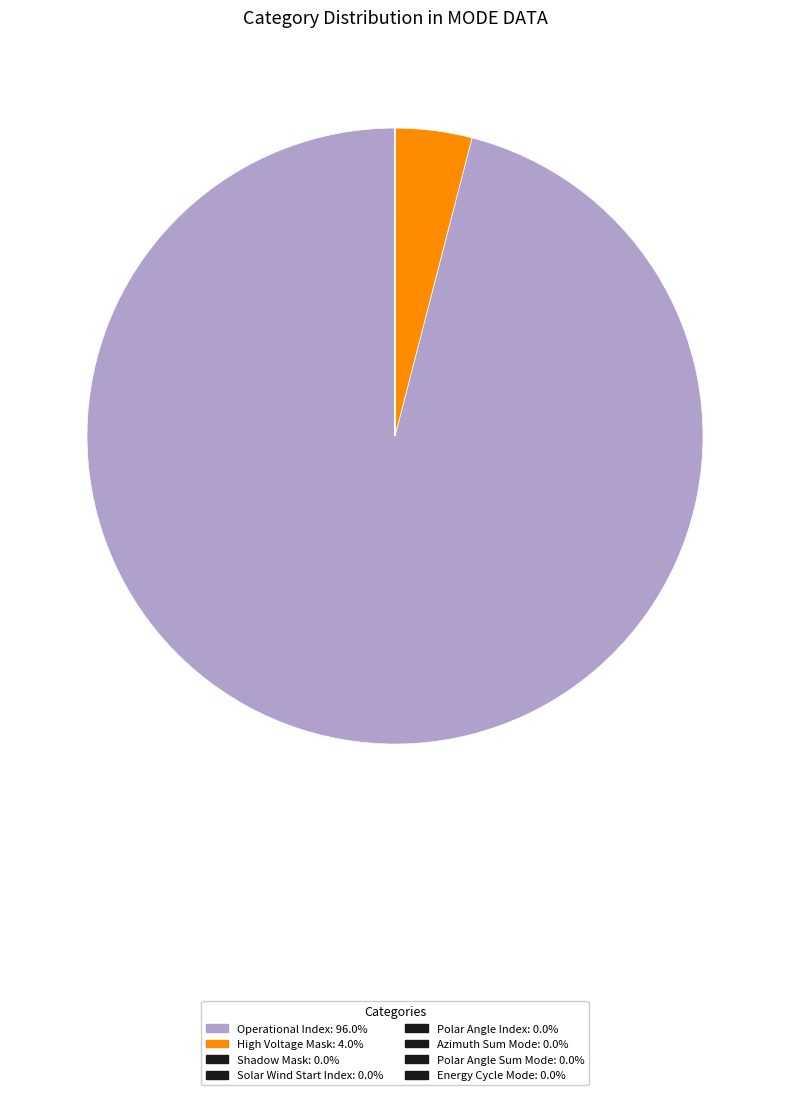

What is the largest slice in the pie chart?

Operational Index